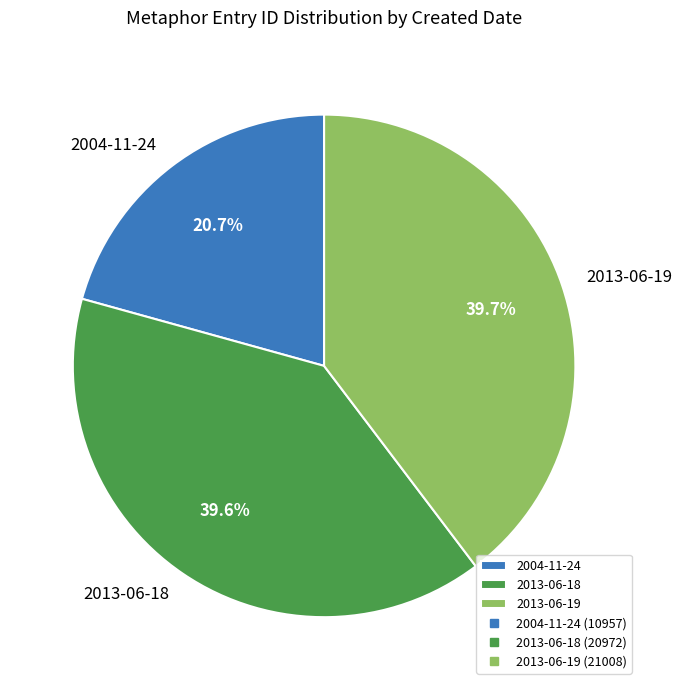

Does any single category account for the majority?

No